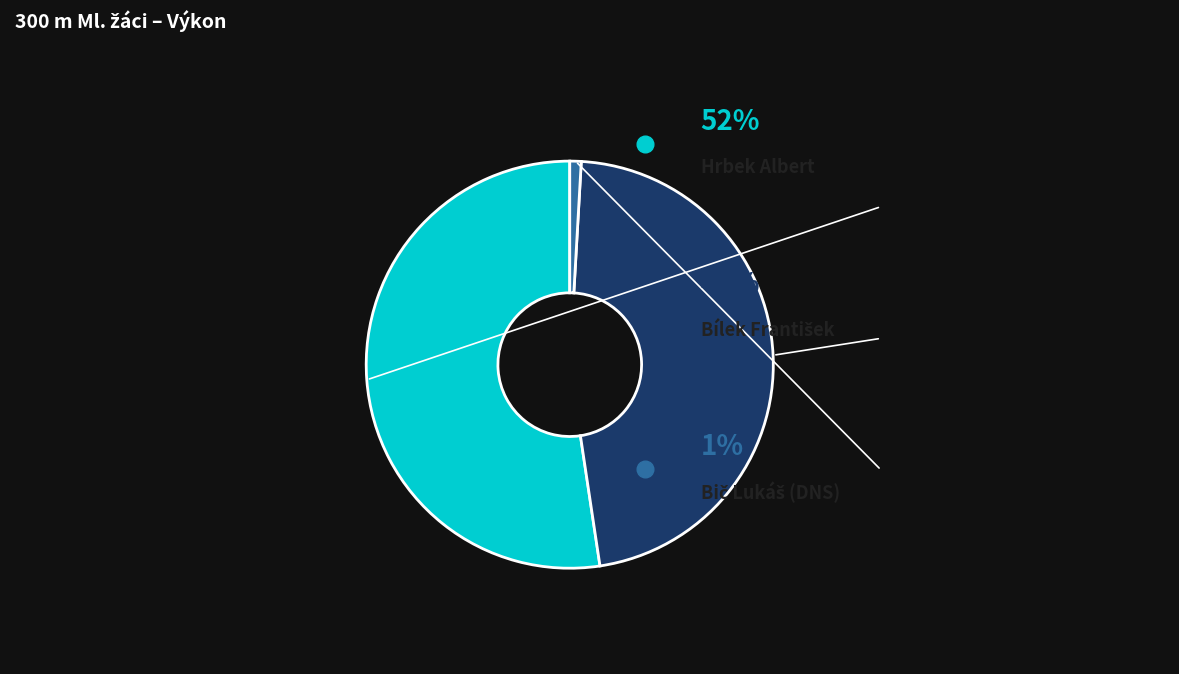

Is there any slice that represents more than half of the pie?

Yes